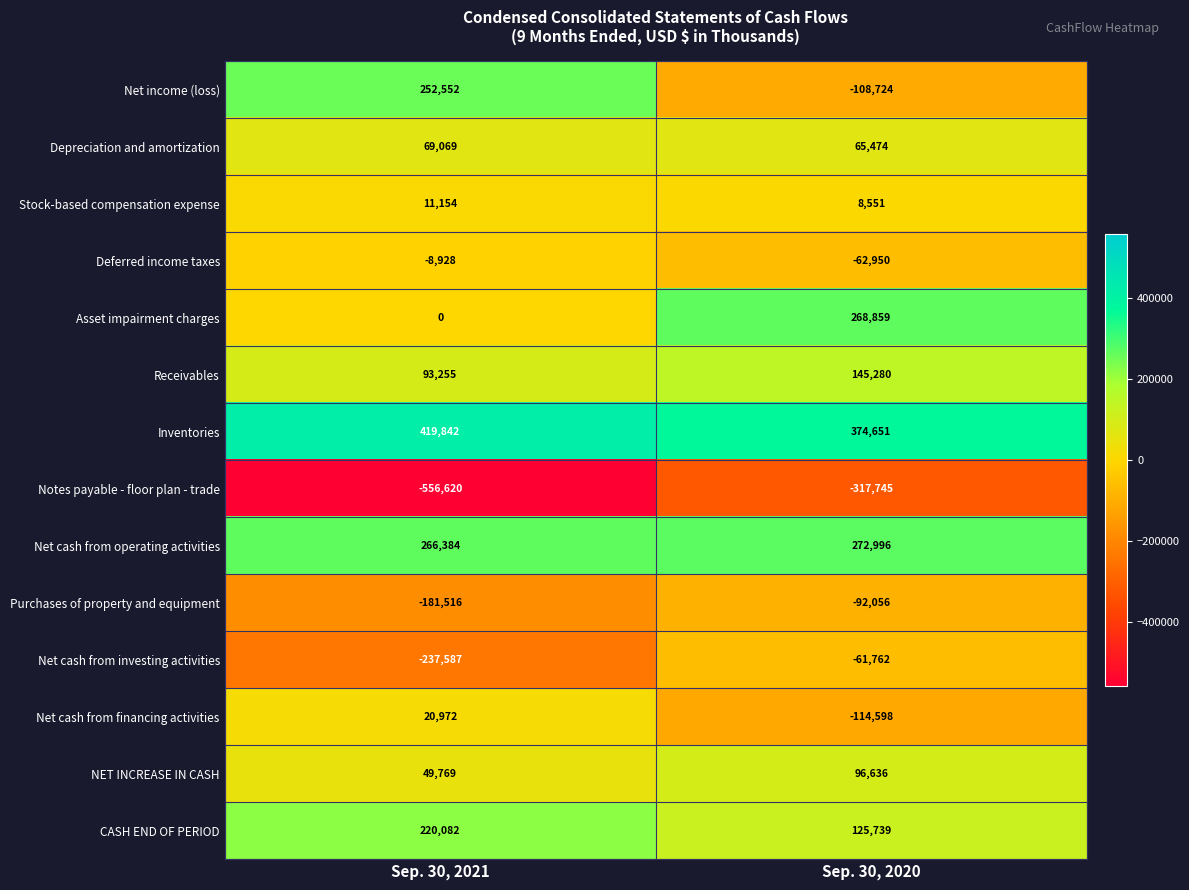

Is the value of NET INCREASE IN CASH at Sep. 30, 2021 greater than the value of Depreciation and amortization at Sep. 30, 2020?

No